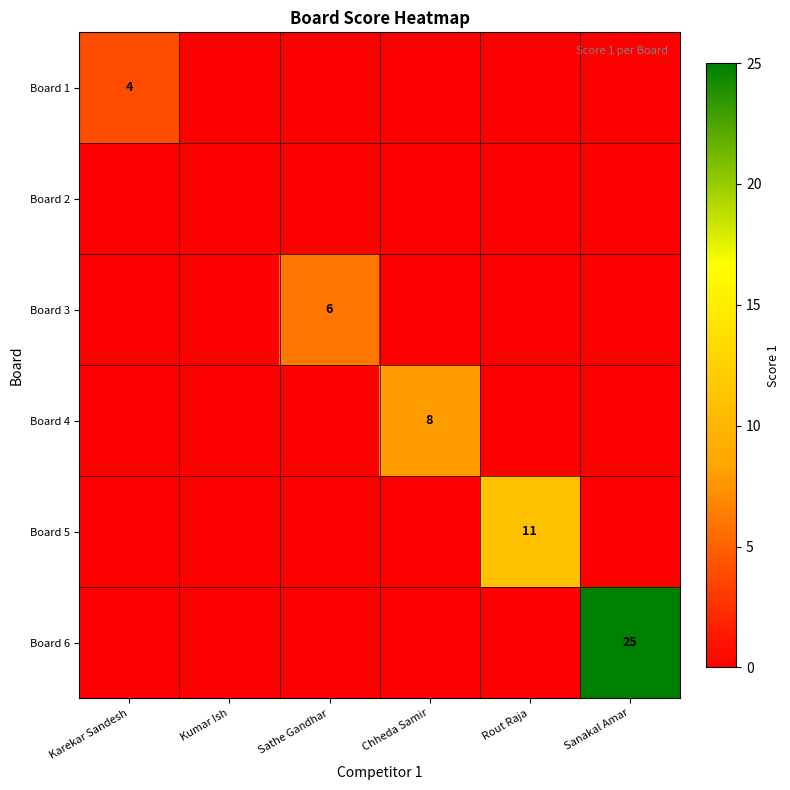

The value of Board 6 at Sanakal Amar is 25. True or false?

True